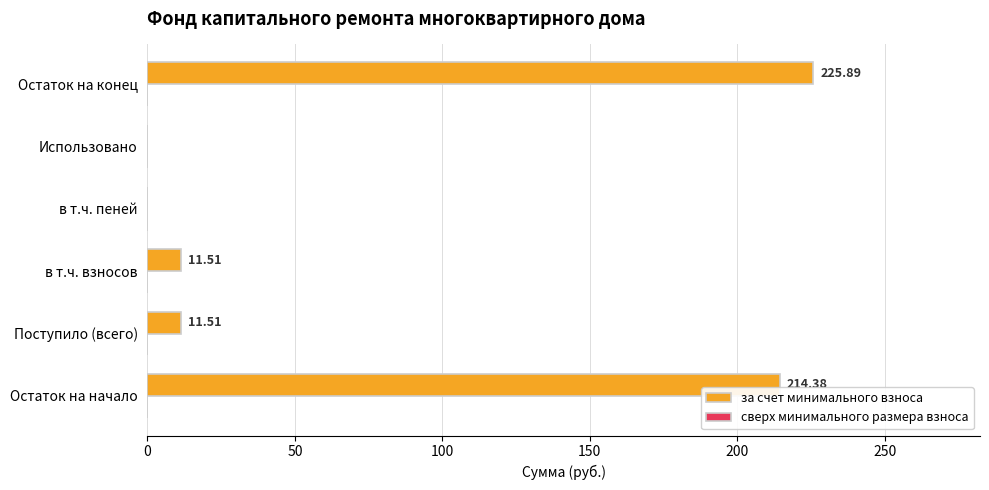

What is the change in value from в т.ч. взносов to Использовано?

-11.5